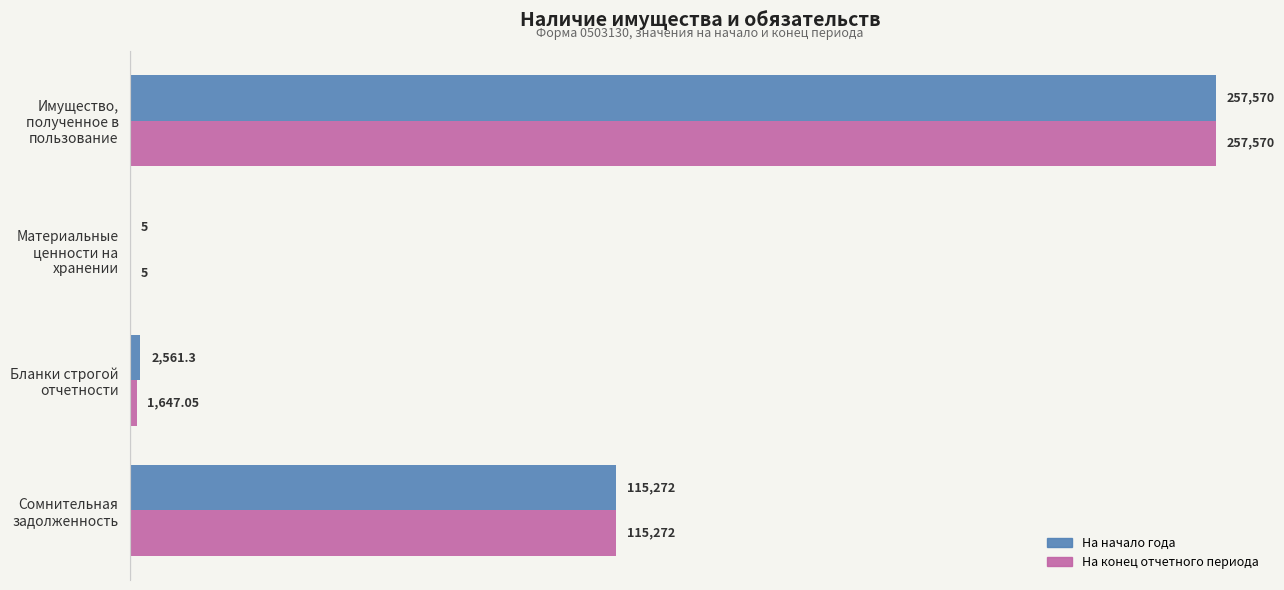

What are all the series names shown in the legend?

На начало года, На конец отчетного периода